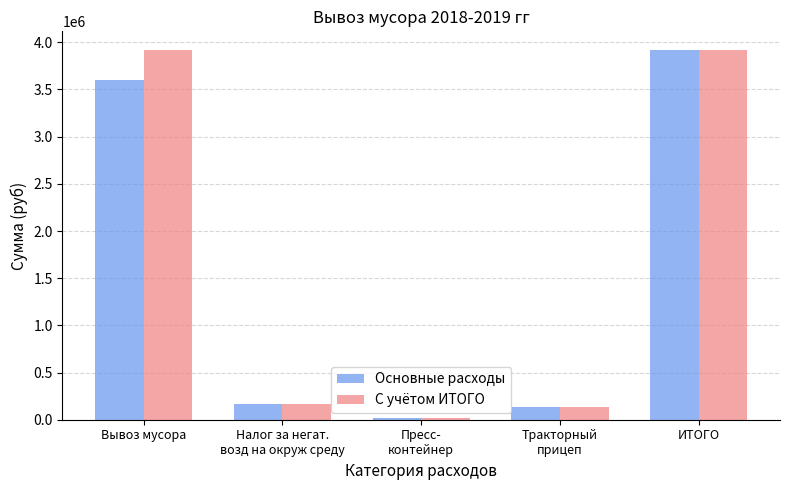

Does the chart contain any negative values?

No